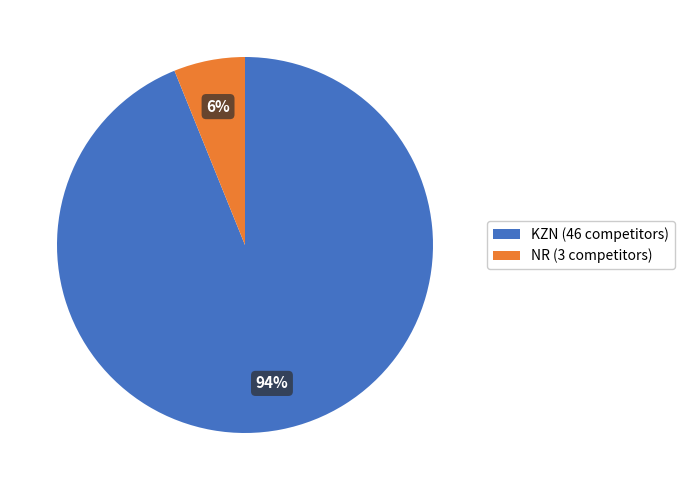

To the nearest percent, what is the difference between the KZN and NR slice percentages?

88%